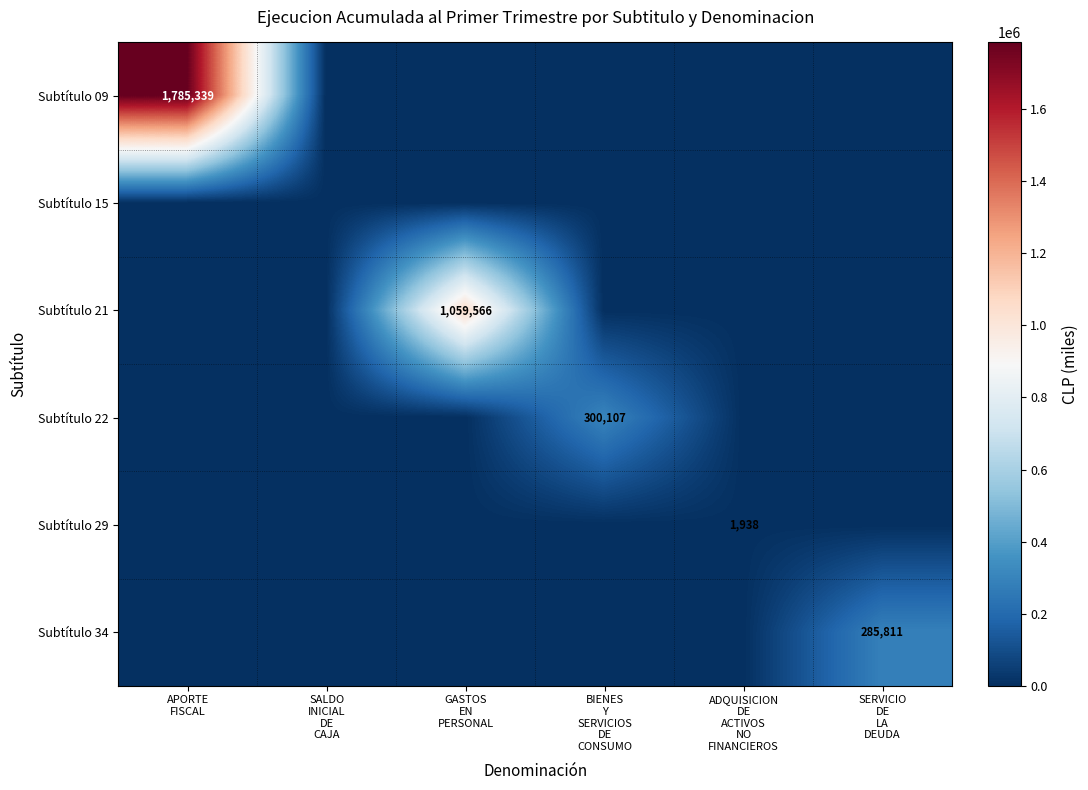

What is the difference between the highest and lowest values at BIENES
Y
SERVICIOS
DE
CONSUMO?

300107